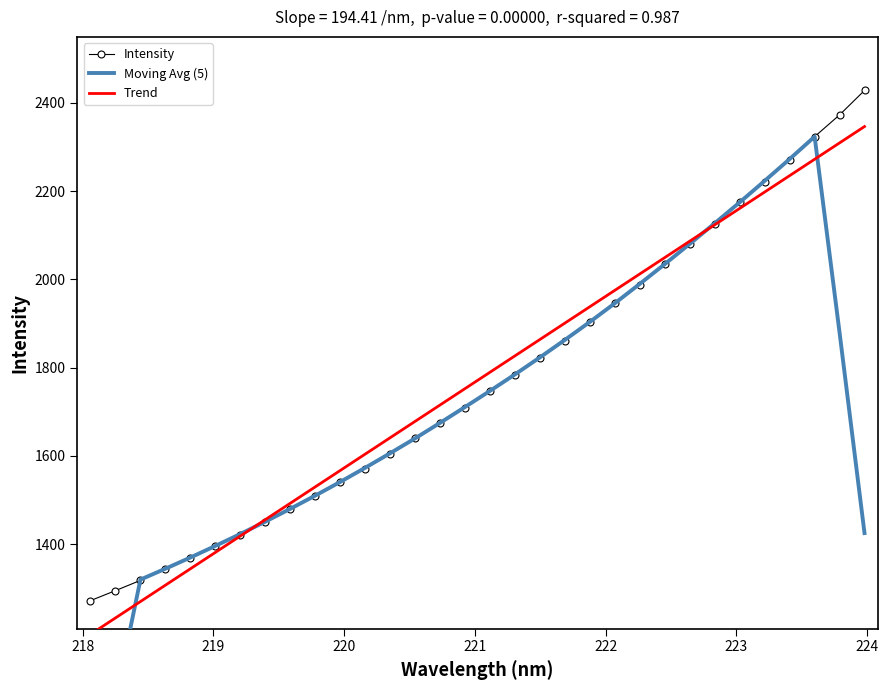

What is the maximum value for Trend?

2346.4